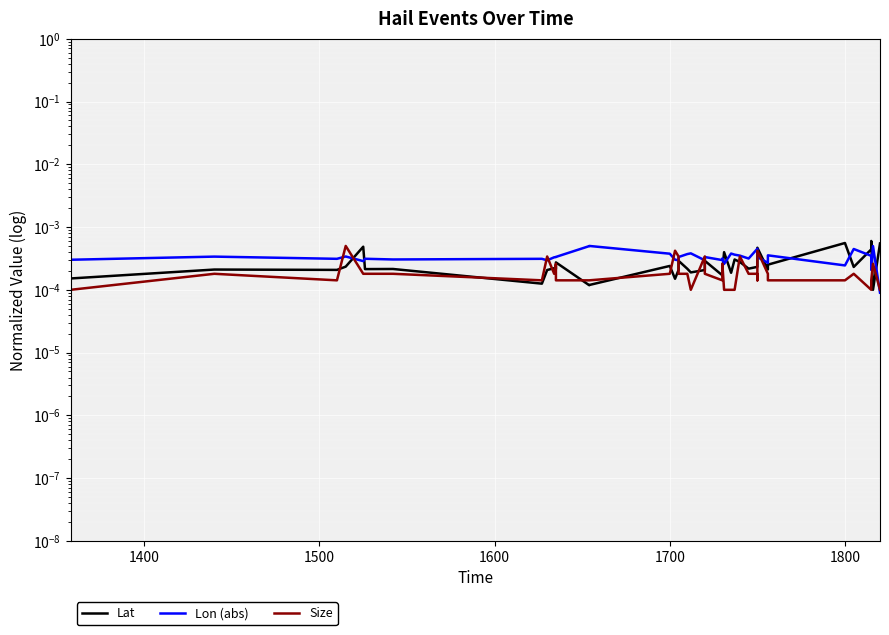

How many Lon (abs) values are between 0 and 1?

40